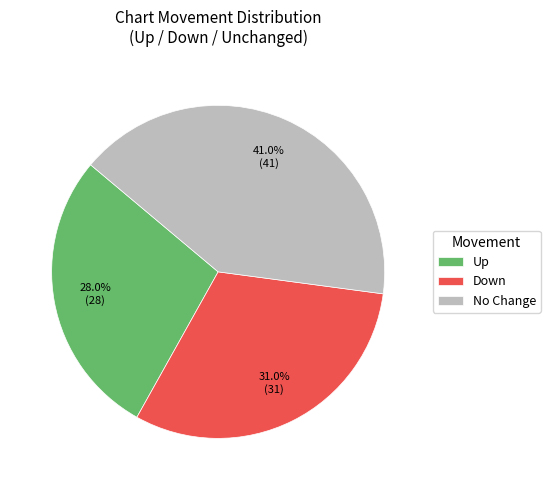

Is there any slice that represents more than half of the pie?

No